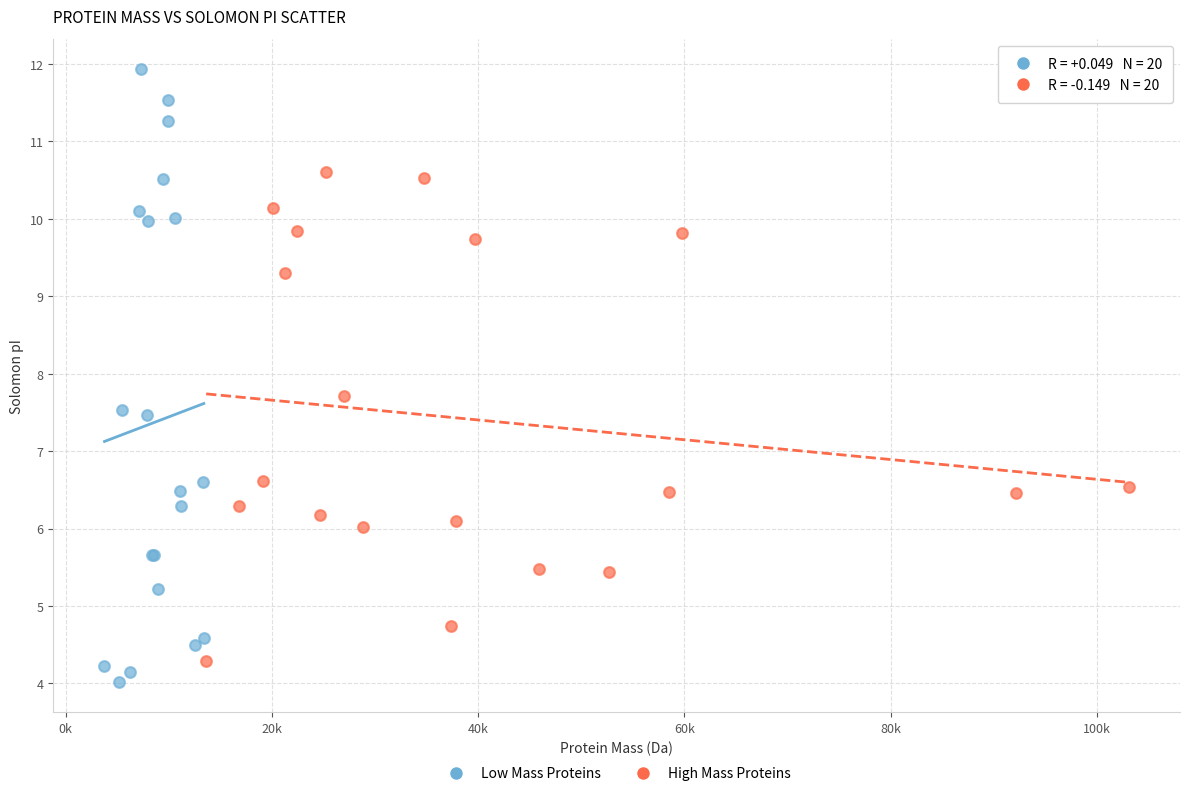

Which series reaches the maximum Y coordinate?

Low Mass Proteins